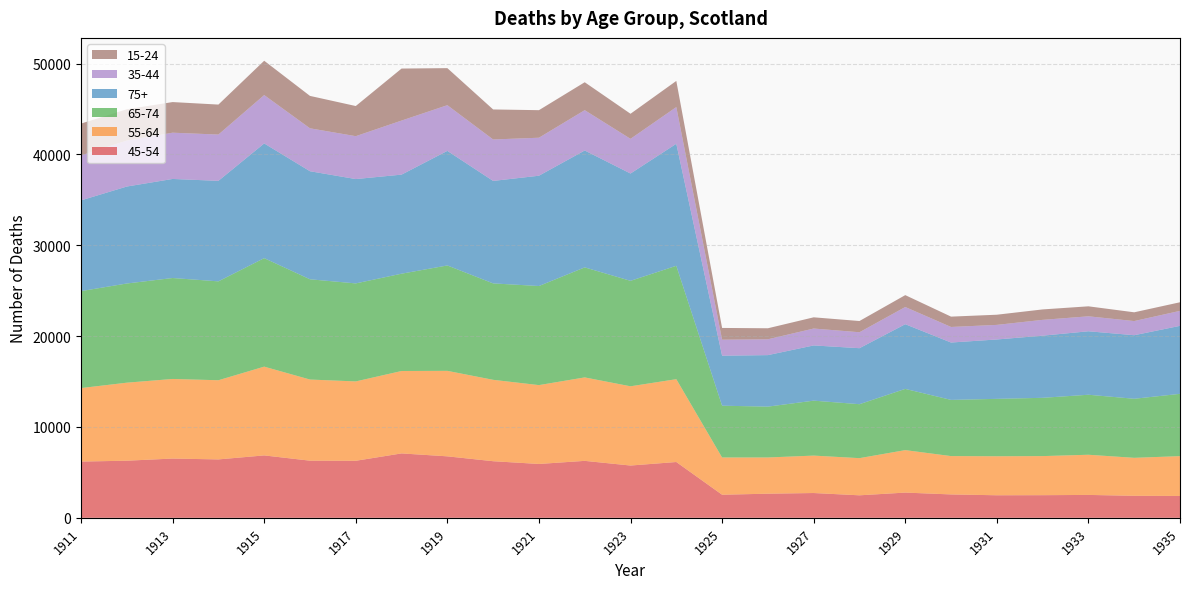

Reading right to left, extract all data points from this chart.

45-54: 1935=2407	1934=2424	1933=2520	1932=2491	1931=2482	1930=2574	1929=2777	1928=2477	1927=2729	1926=2656	1925=2541	1924=6143	1923=5755	1922=6269	1921=5928	1920=6230	1919=6767	1918=7089	1917=6278	1916=6289	1915=6869	1914=6429	1913=6522	1912=6287	1911=6191
55-64: 1935=4383	1934=4180	1933=4422	1932=4303	1931=4293	1930=4221	1929=4675	1928=4091	1927=4120	1926=3986	1925=4100	1924=9118	1923=8722	1922=9187	1921=8680	1920=8960	1919=9411	1918=9072	1917=8736	1916=8932	1915=9772	1914=8715	1913=8762	1912=8588	1911=8091
65-74: 1935=6857	1934=6500	1933=6606	1932=6415	1931=6320	1930=6185	1929=6739	1928=5939	1927=6048	1926=5597	1925=5701	1924=12481	1923=11610	1922=12111	1921=10907	1920=10614	1919=11601	1918=10711	1917=10789	1916=11035	1915=11943	1914=10884	1913=11113	1912=10917	1911=10673
75+: 1935=7484	1934=6996	1933=6986	1932=6840	1931=6536	1930=6315	1929=7121	1928=6164	1927=6078	1926=5670	1925=5504	1924=13431	1923=11811	1922=12866	1921=12141	1920=11279	1919=12611	1918=10904	1917=11485	1916=11894	1915=12626	1914=11064	1913=10903	1912=10674	1911=9987
35-44: 1935=1649	1934=1557	1933=1647	1932=1741	1931=1606	1930=1712	1929=1892	1928=1755	1927=1860	1926=1742	1925=1761	1924=4037	1923=3818	1922=4438	1921=4182	1920=4563	1919=5030	1918=5951	1917=4721	1916=4725	1915=5323	1914=5094	1913=5092	1912=5060	1911=4946
15-24: 1935=947	1934=965	1933=1100	1932=1149	1931=1119	1930=1139	1929=1309	1928=1237	1927=1235	1926=1214	1925=1294	1924=2881	1923=2759	1922=3075	1921=3033	1920=3304	1919=4078	1918=5725	1917=3318	1916=3567	1915=3779	1914=3301	1913=3371	1912=3447	1911=3506